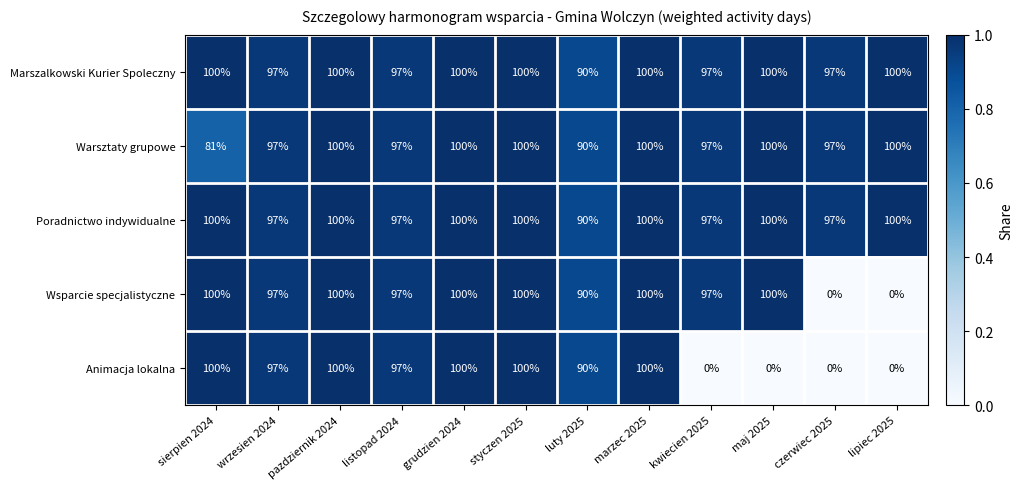

At how many categories does at least one series exceed 0?

12